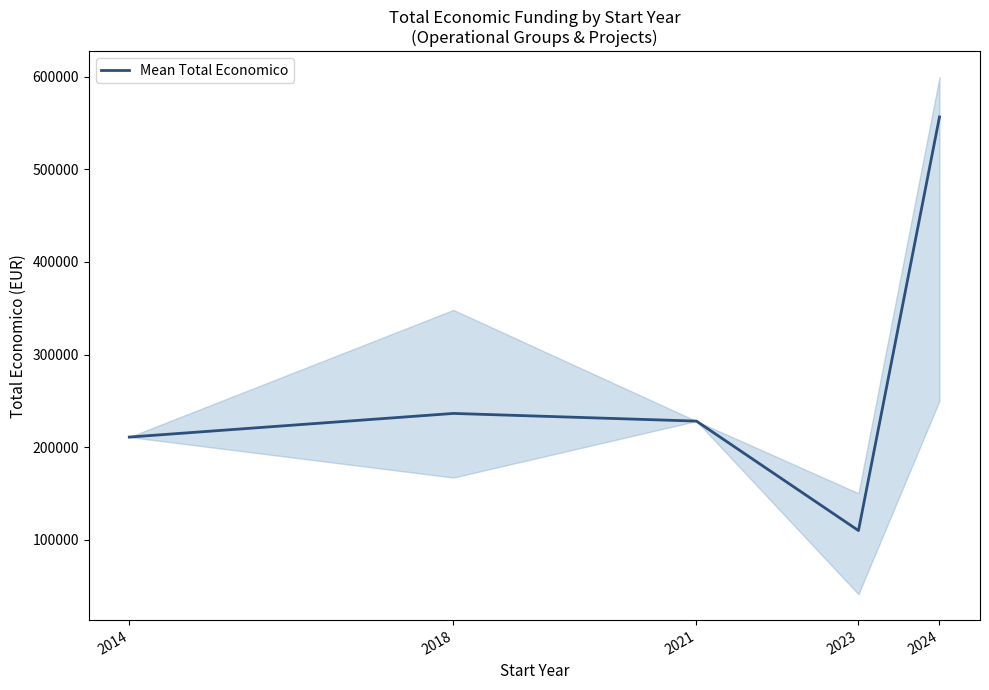

True or false: the data shows 228019.0 at 2021.

True